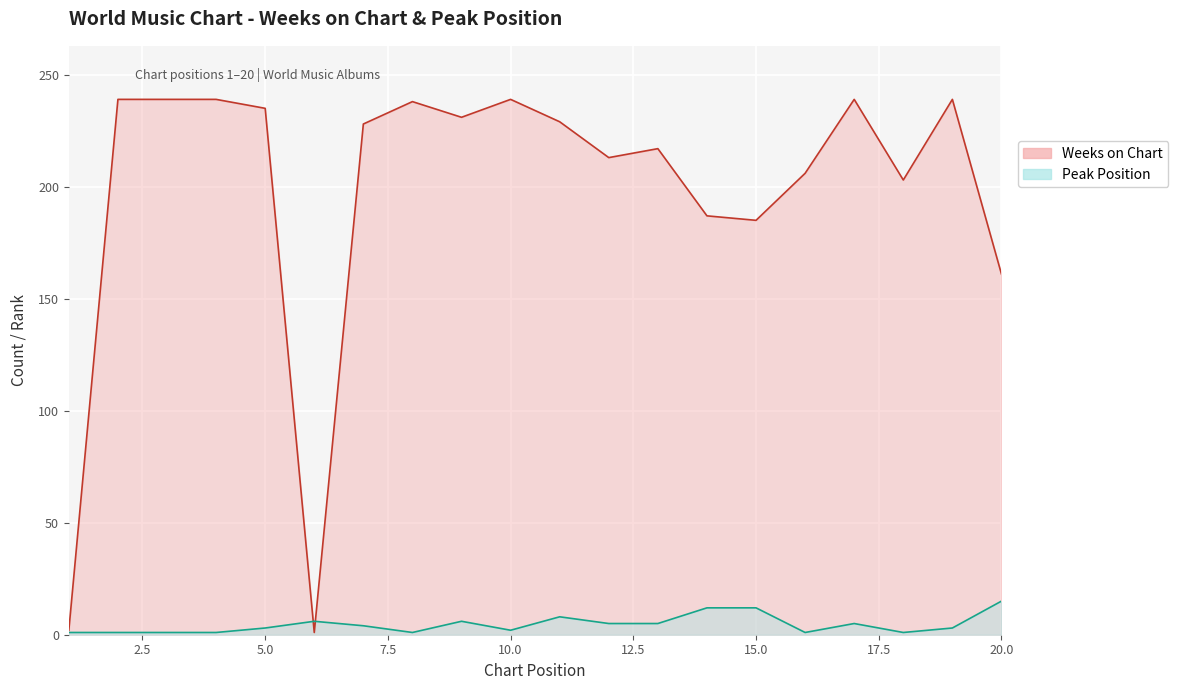

How many series are shown in this chart?

2